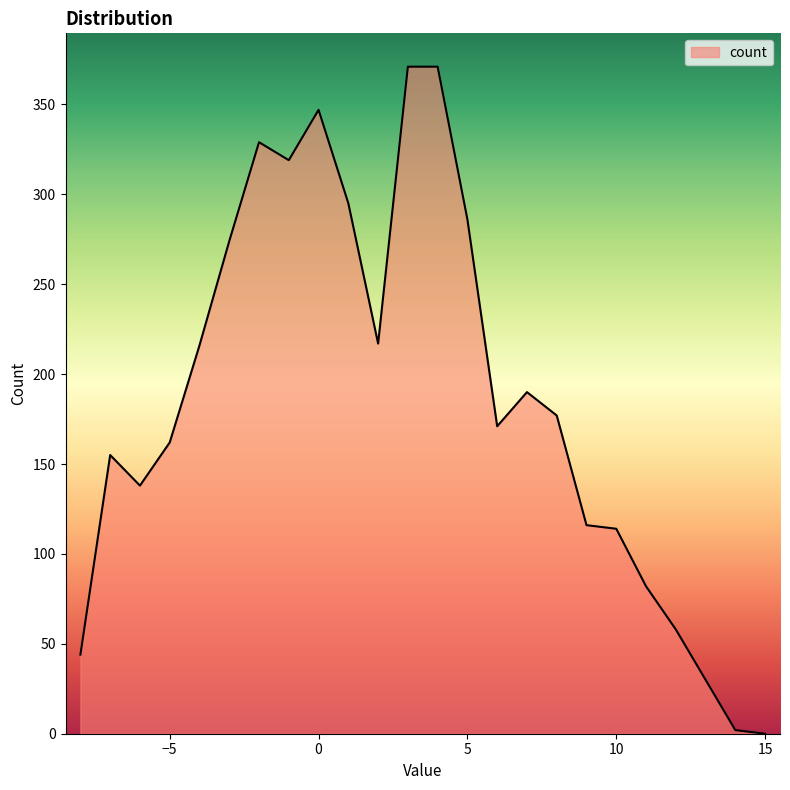

What is the difference between the maximum and minimum values?

371